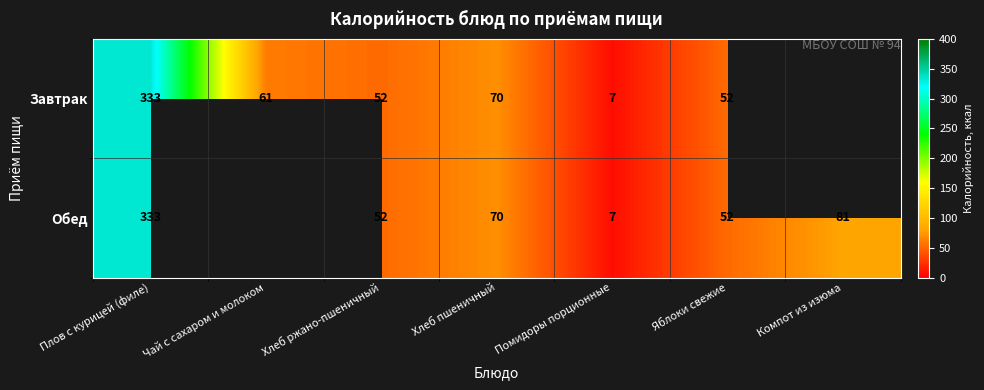

Is it true that Завтрак equals 111 at Хлеб пшеничный?

False